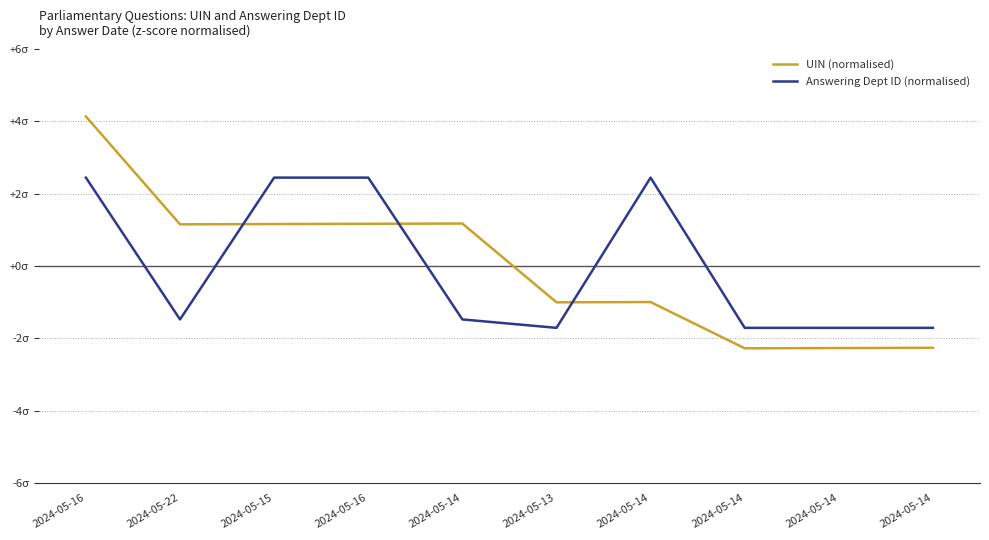

What is the label of the 2nd point from the left?

2024-05-22